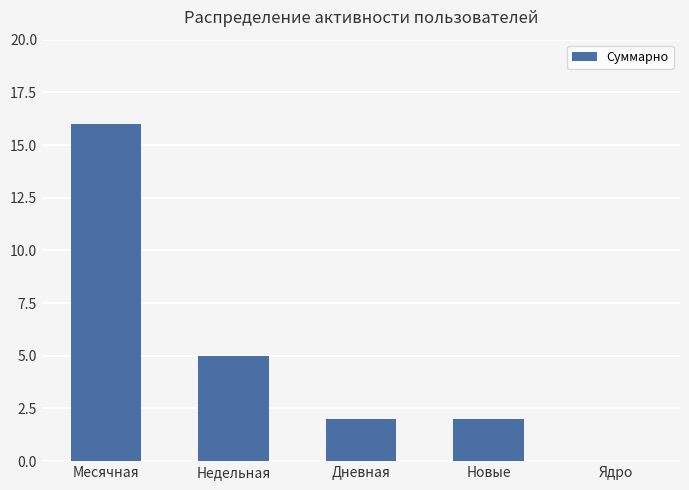

What is the greatest value displayed?

16